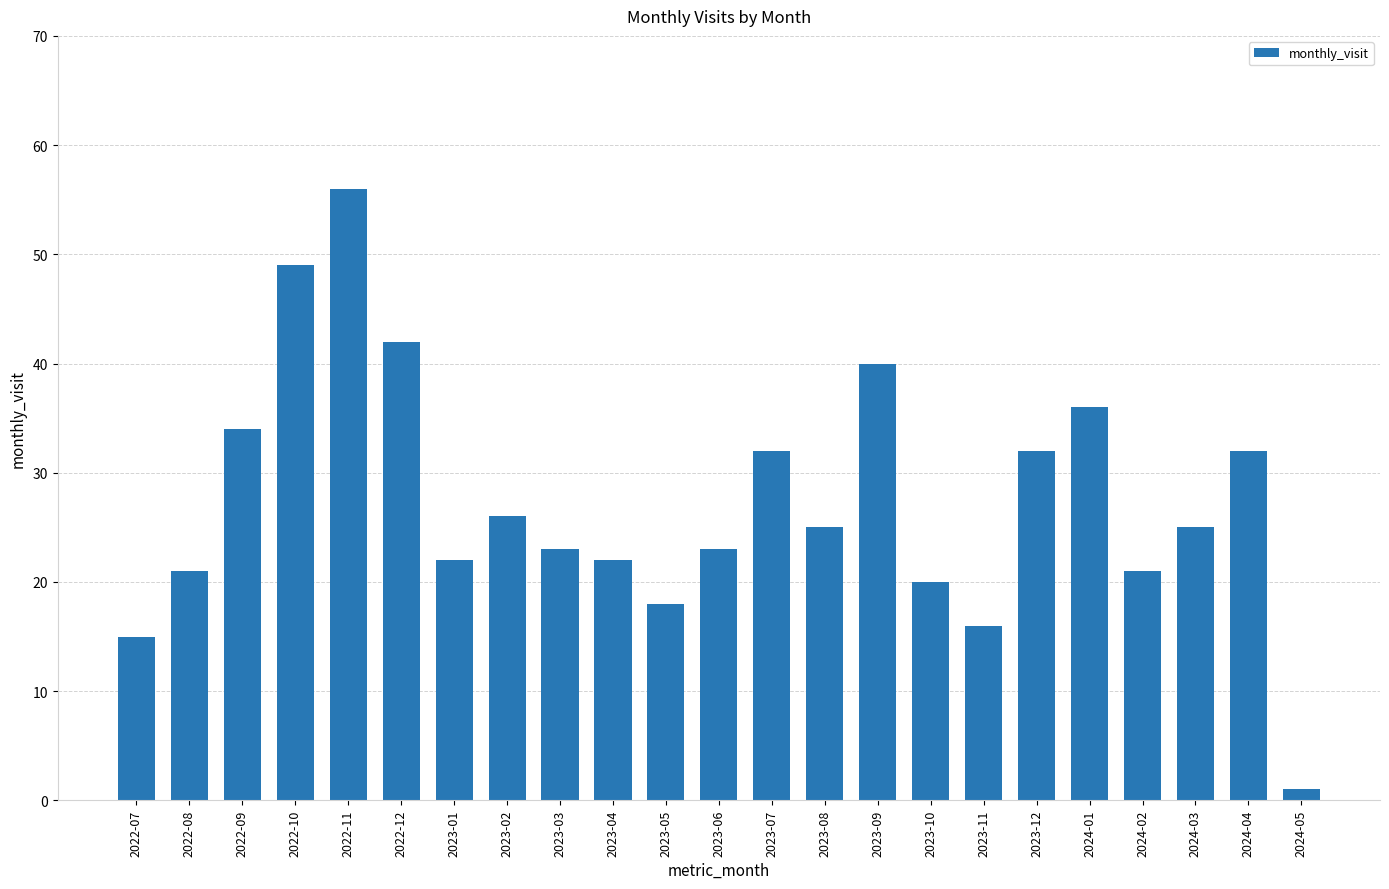

What is the difference between the maximum and minimum values?

55